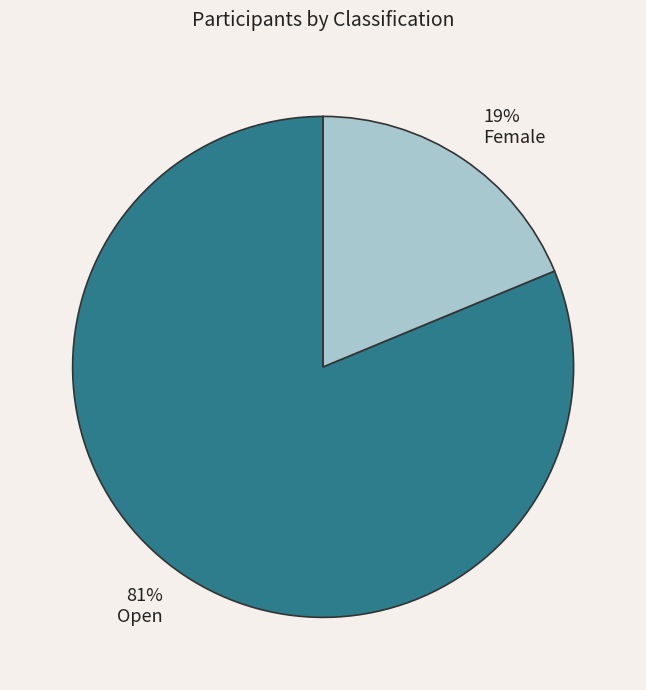

Approximately how many times larger is the value at Female compared to Open?

0.2